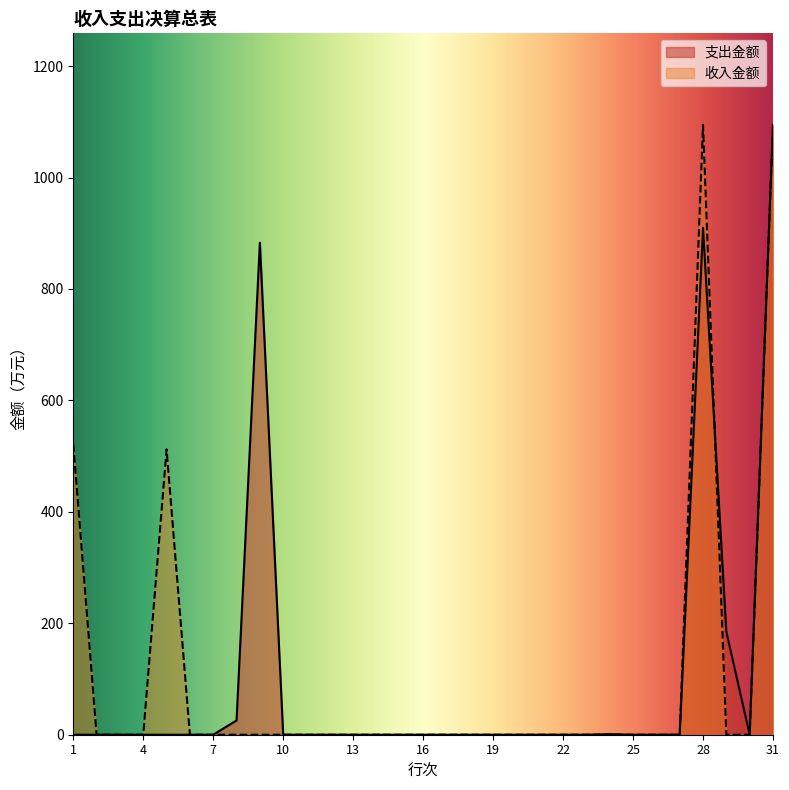

How many lines are shown in the chart?

2